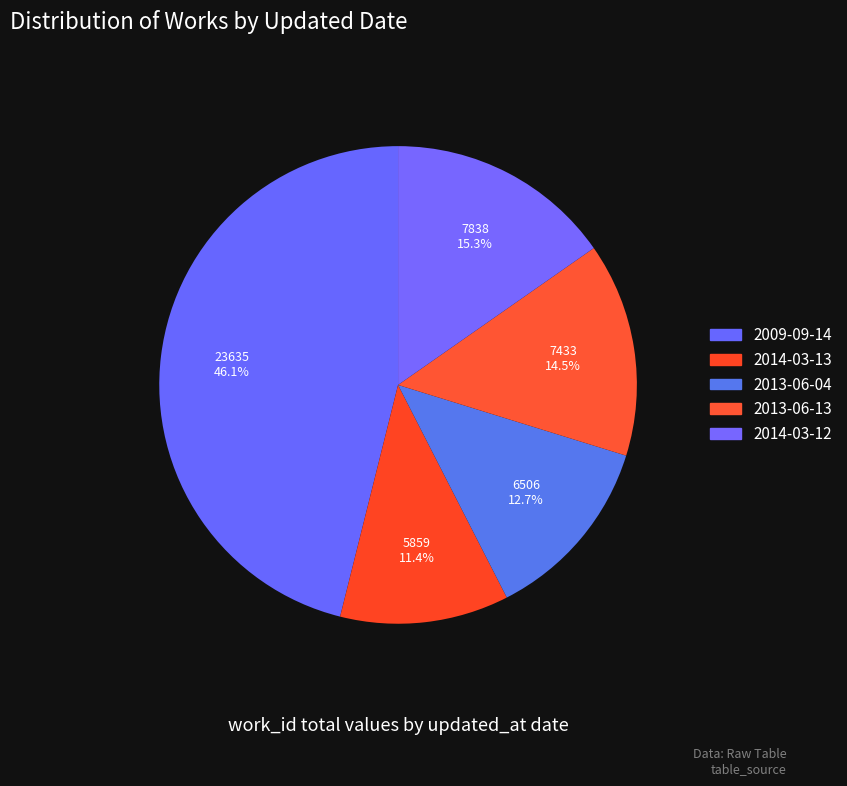

Count the number of slices in the pie.

5